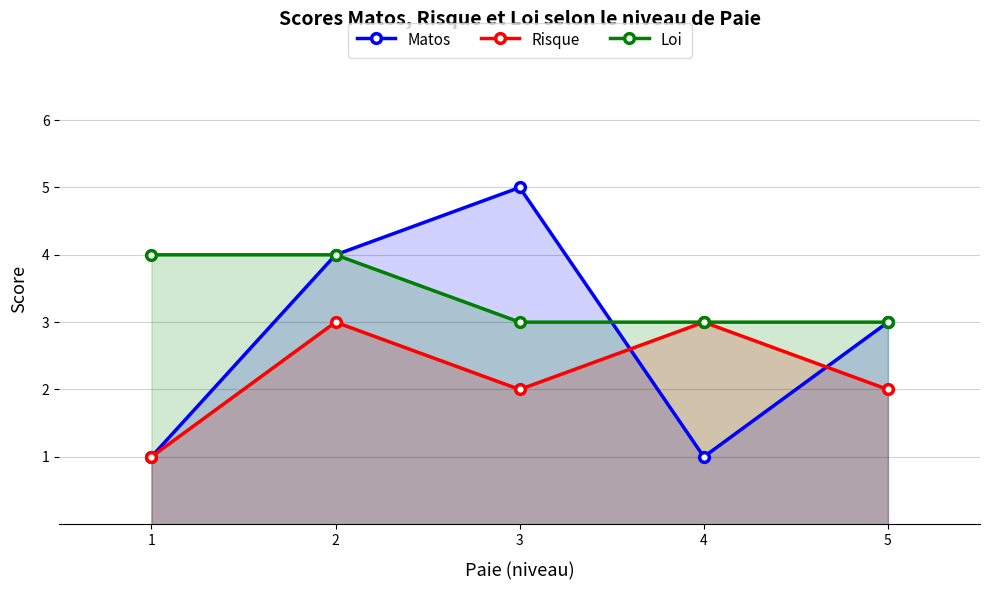

What is the total value across all series at 4?

7